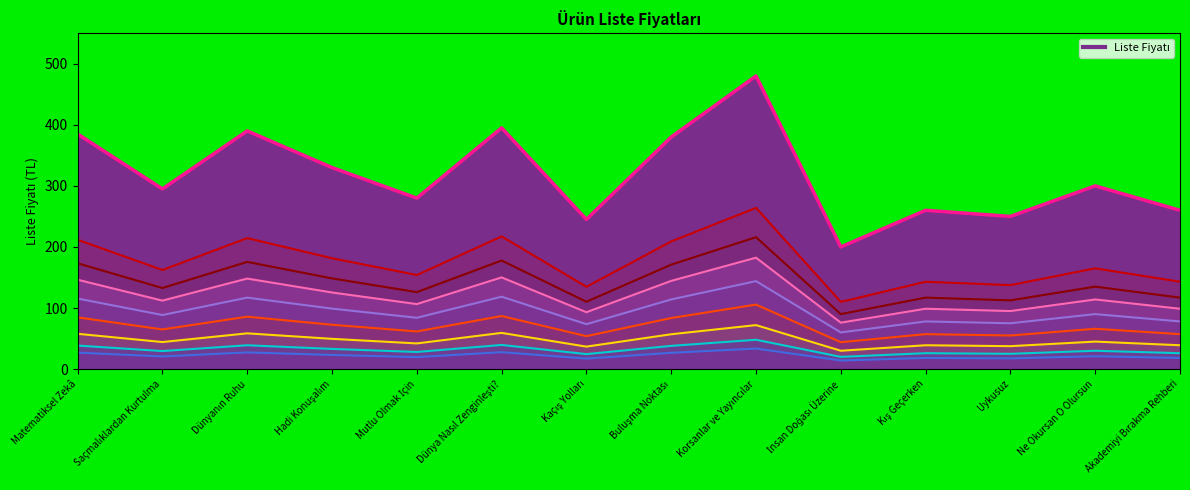

Which category has the lowest value across all series?

İnsan Doğası Üzerine